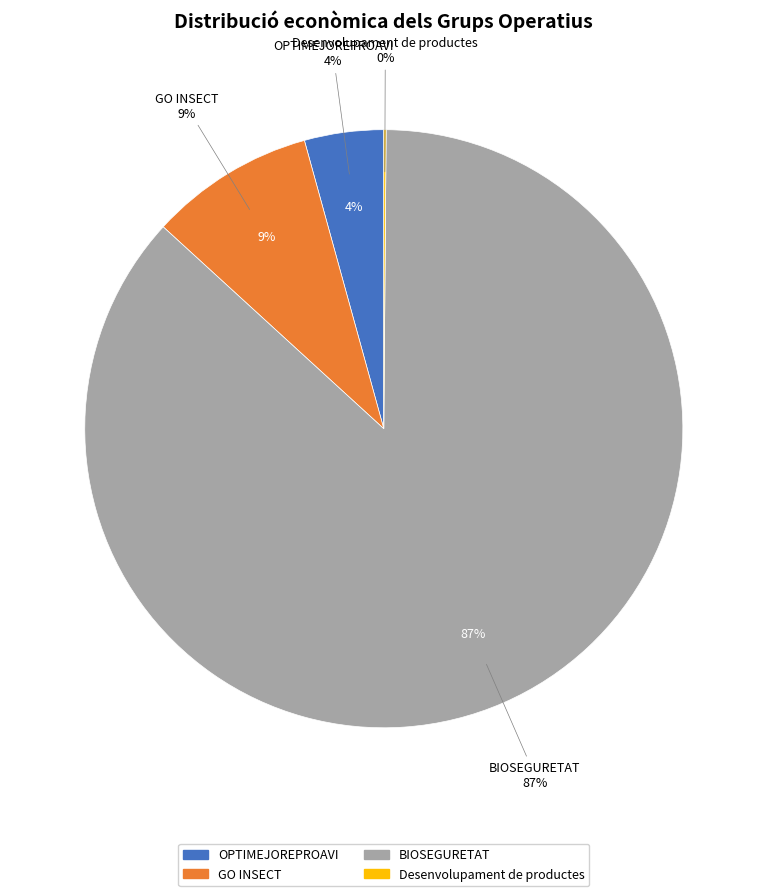

Combined, what portion of the pie is OPTIMEJOREPROAVI and GO INSECT?

13.2%